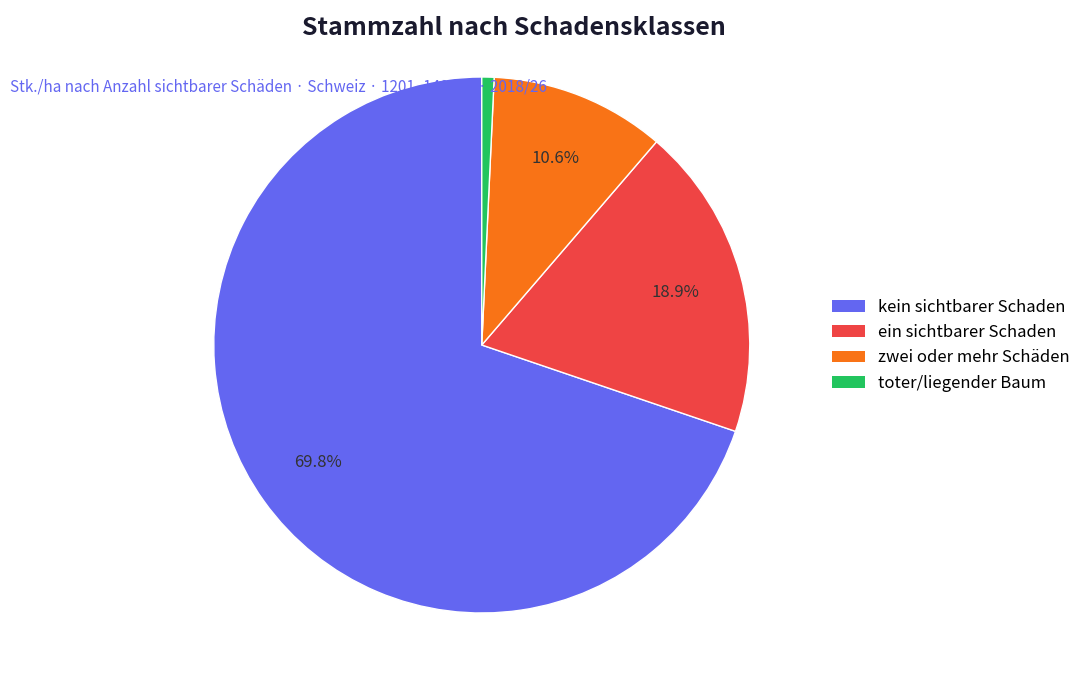

The kein sichtbarer Schaden slice represents 63% of the pie. True or false?

False